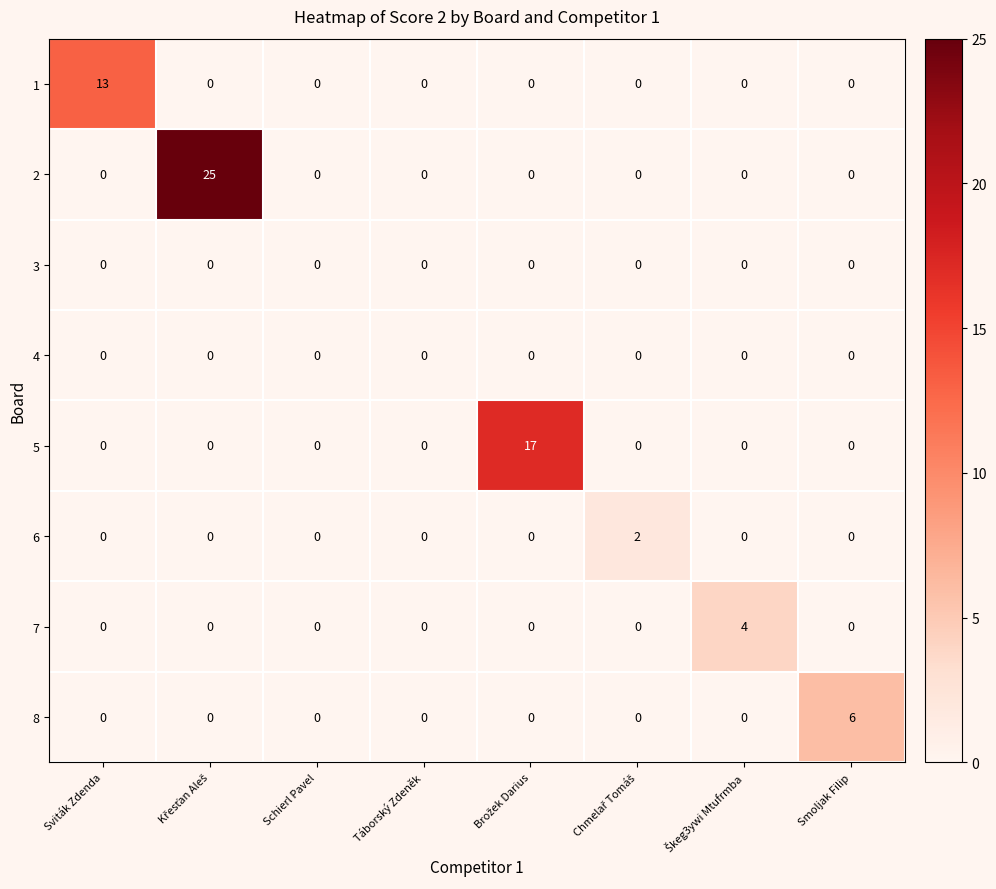

What is the maximum value shown in the chart?

25